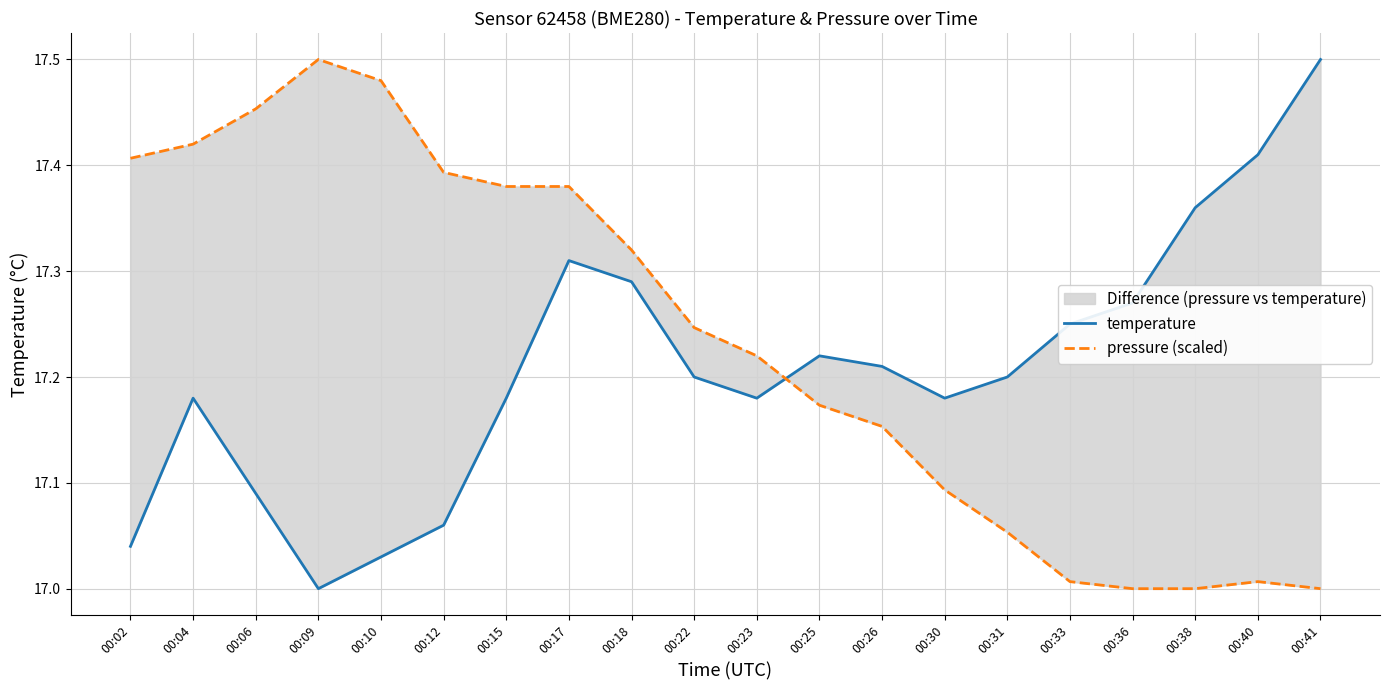

At which label does pressure (scaled) reach its peak?

00:09